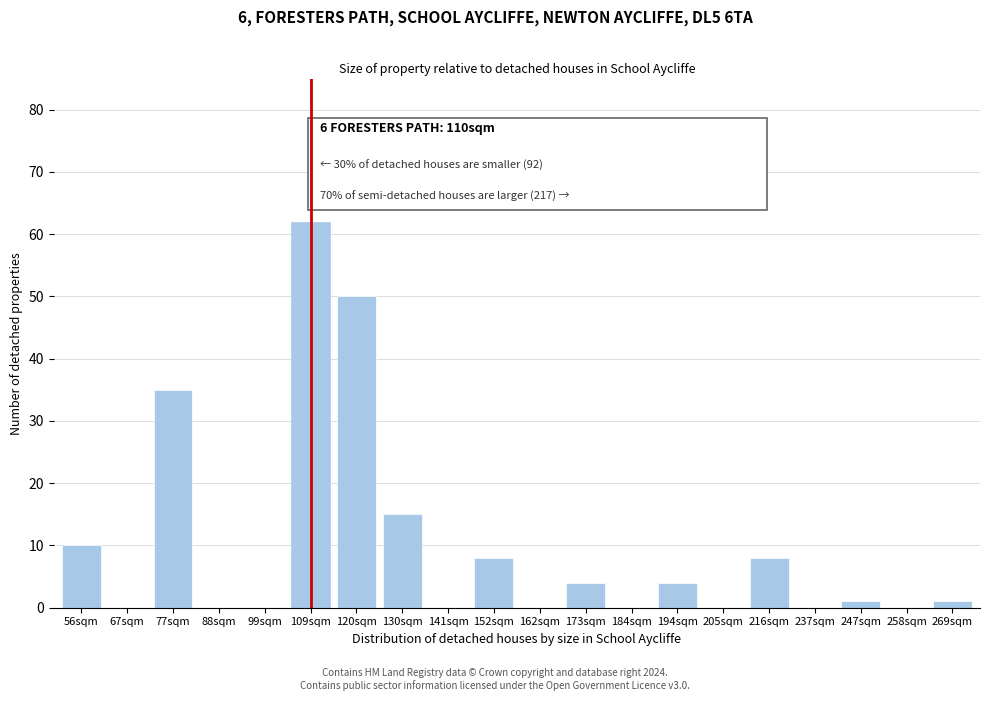

Reading right to left, list all the values displayed in this chart.

269sqm=1	258sqm=0	247sqm=1	237sqm=0	216sqm=8	205sqm=0	194sqm=4	184sqm=0	173sqm=4	162sqm=0	152sqm=8	141sqm=0	130sqm=15	120sqm=50	109sqm=62	99sqm=0	88sqm=0	77sqm=35	67sqm=0	56sqm=10